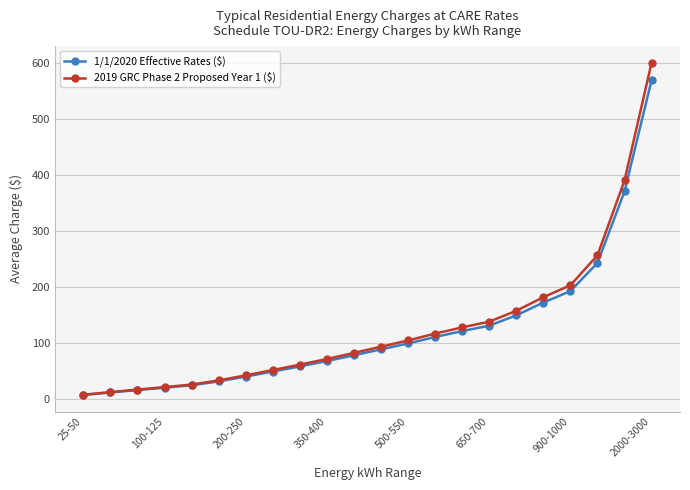

What is the value of the 1/1/2020 Effective Rates ($) point at the 20th from the left?

242.8